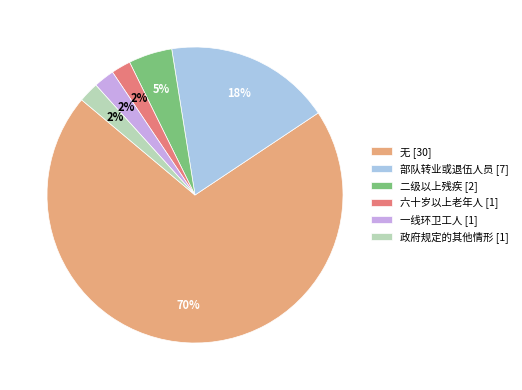

What percentage is the 部队转业或退伍人员 slice, to the nearest percent?

18%